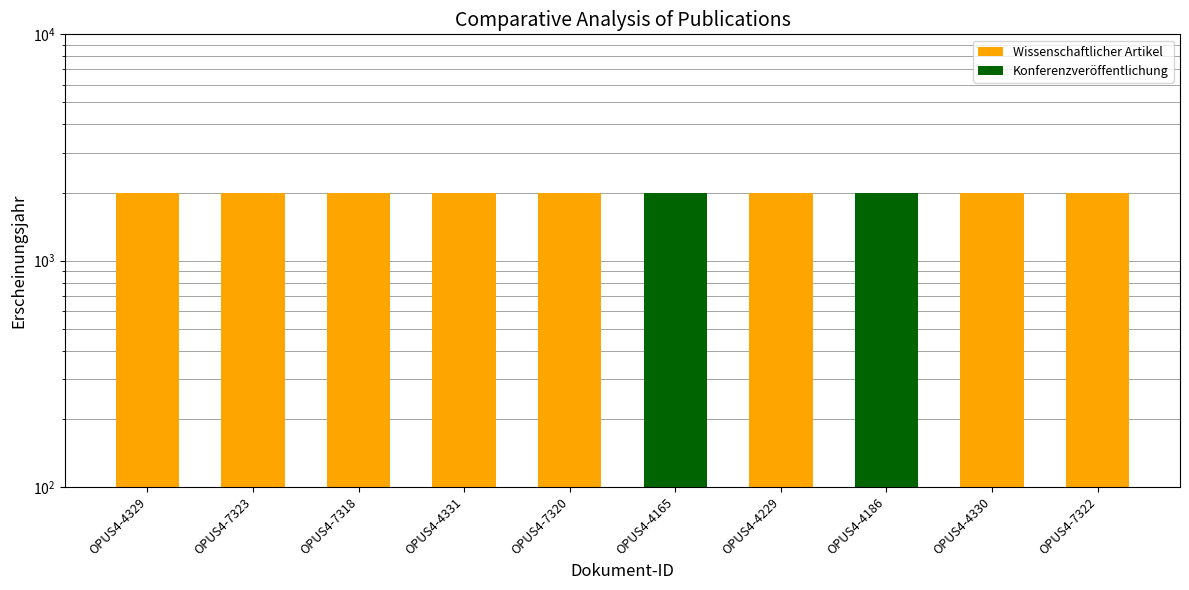

Which has a higher value, OPUS4-4329 or OPUS4-7320?

OPUS4-4329